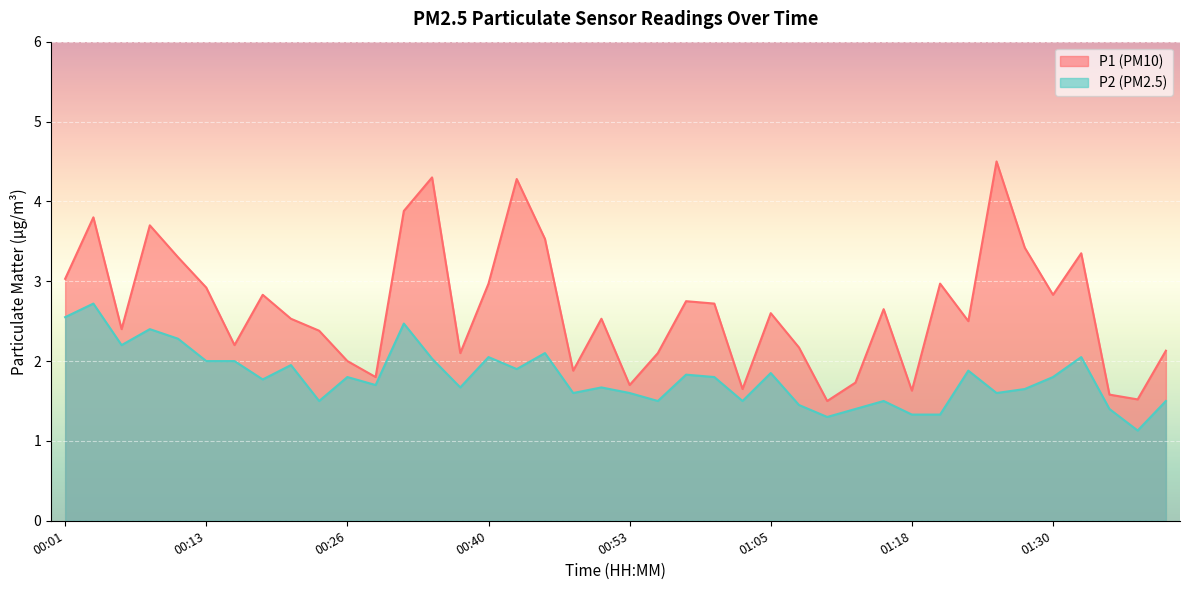

What is the sum of the P1 values at 01:33 and 01:40?

5.5